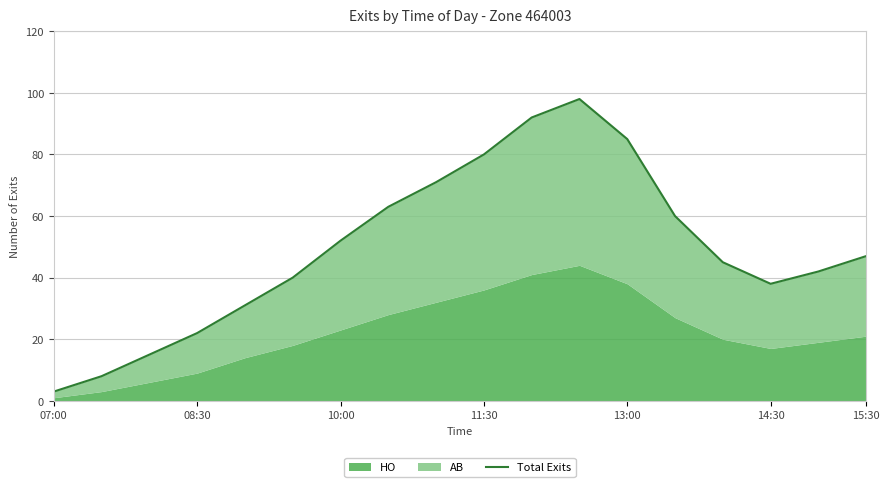

The value at 14:30 is 69. True or false?

False